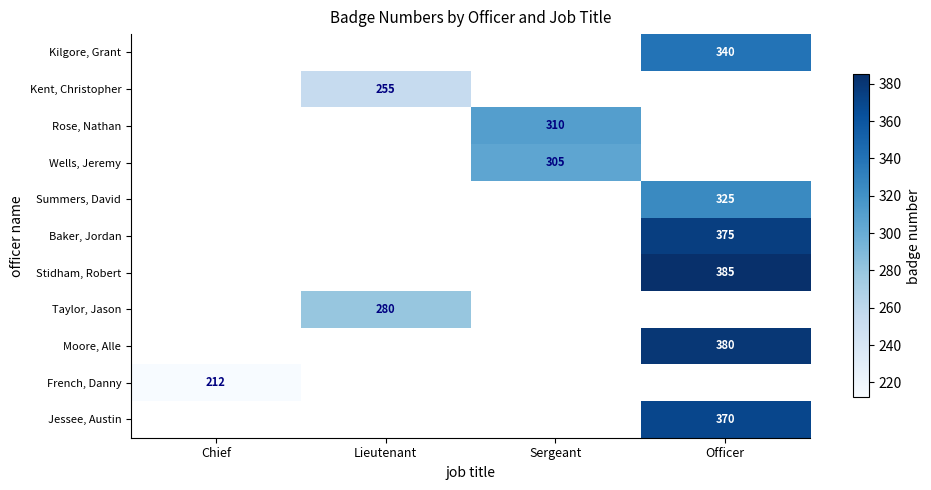

The value of French, Danny at Chief is 358. True or false?

False